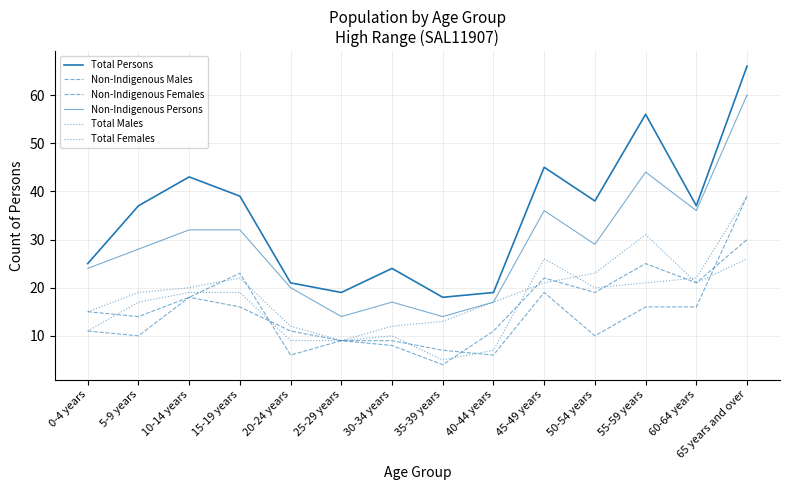

Reading left to right, what are all the values shown in this chart?

Total Persons: 25	37	43	39	21	19	24	18	19	45	38	56	37	66
Non-Indigenous Males: 11	10	18	16	11	9	9	7	6	19	10	16	16	39
Non-Indigenous Females: 15	14	18	23	6	9	8	4	11	22	19	25	21	30
Non-Indigenous Persons: 24	28	32	32	20	14	17	14	17	36	29	44	36	60
Total Males: 11	17	19	19	9	9	10	5	7	26	20	21	22	39
Total Females: 15	19	20	22	12	9	12	13	17	21	23	31	21	26